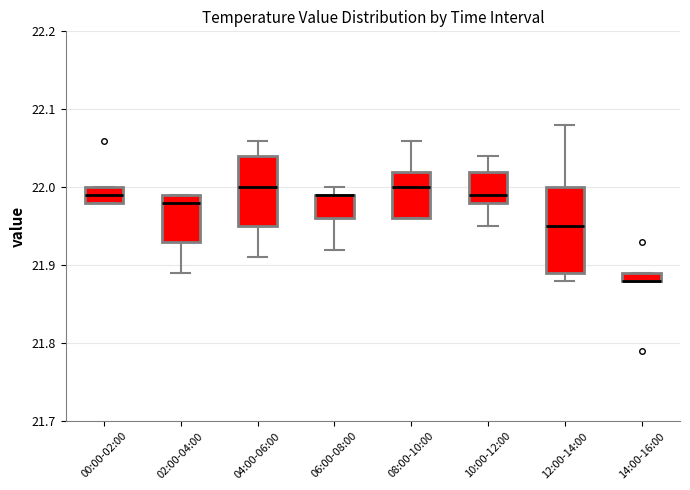

Where is the lower edge of the box for 04:00-06:00 on the y-axis? The values are not printed on the chart, so give them approximately, as read against the axis.

21.95